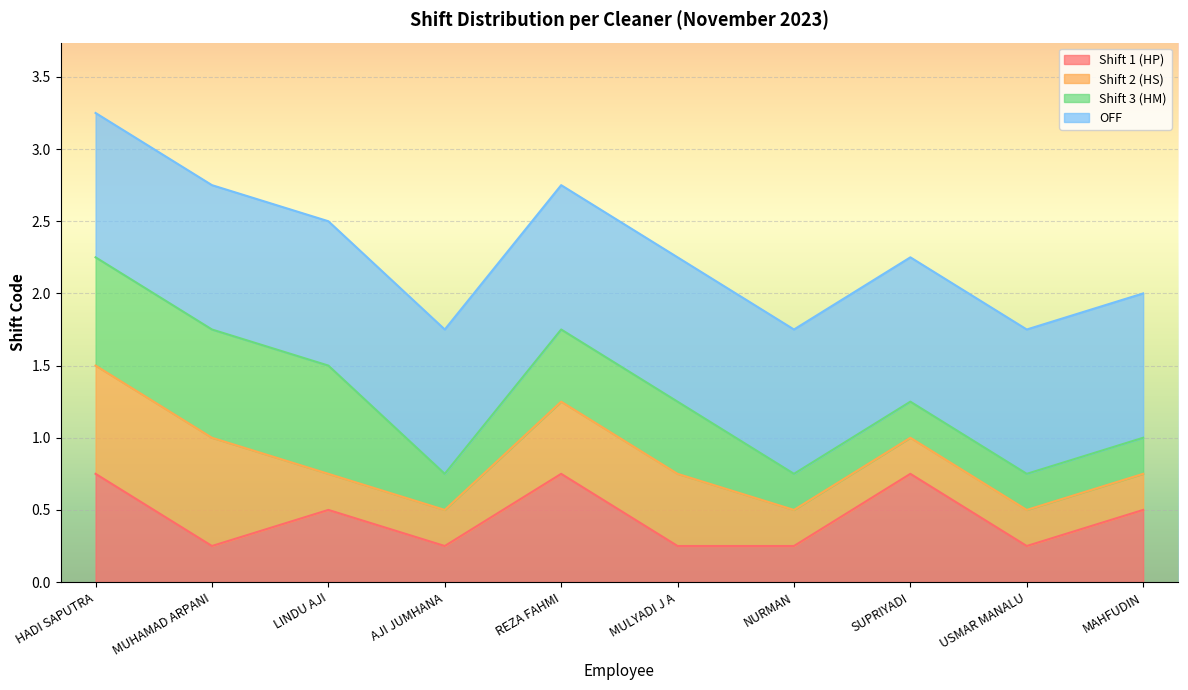

Read the Shift 1 (HP) value at MAHFUDIN.

0.5